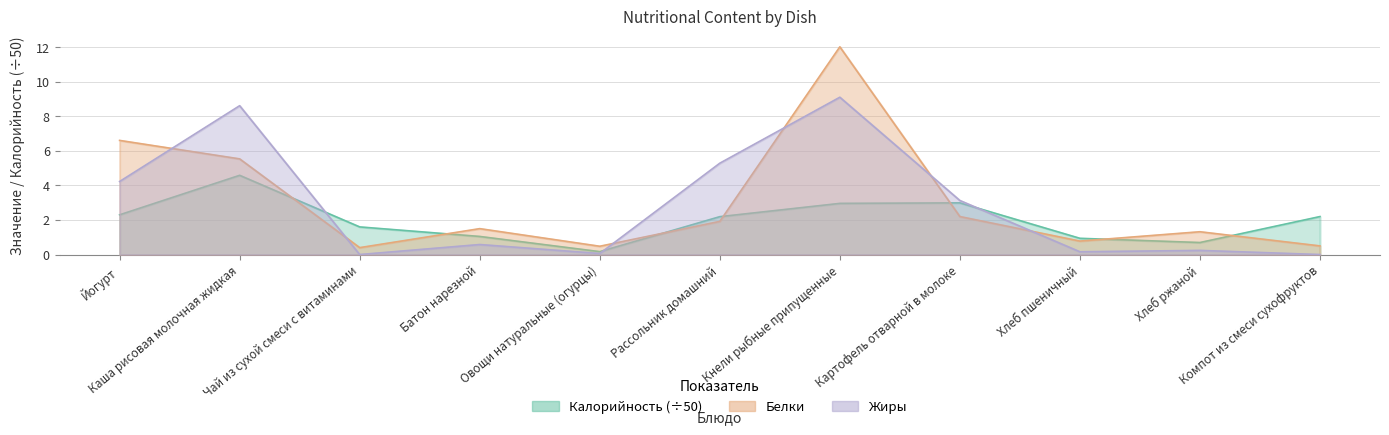

How many lines are shown in the chart?

3